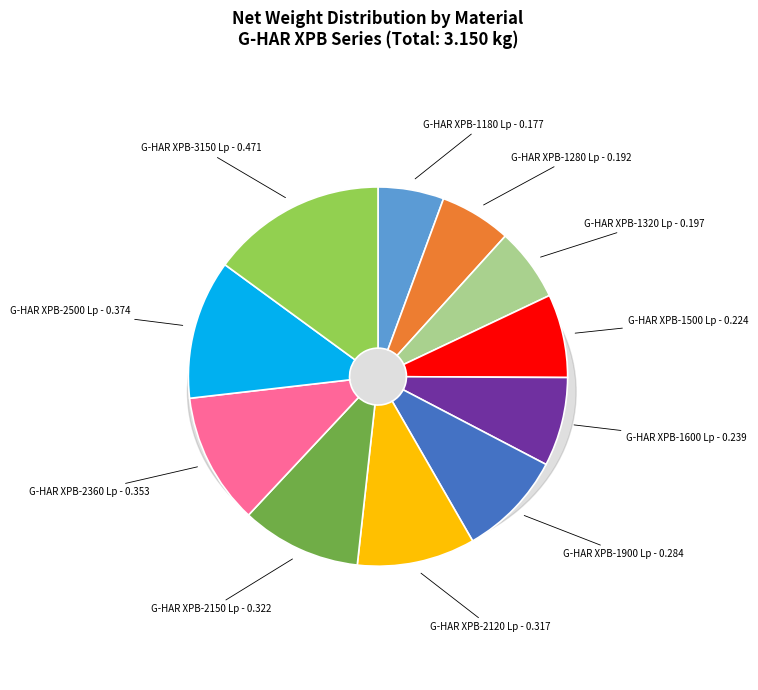

How many slices are in this pie chart?

11